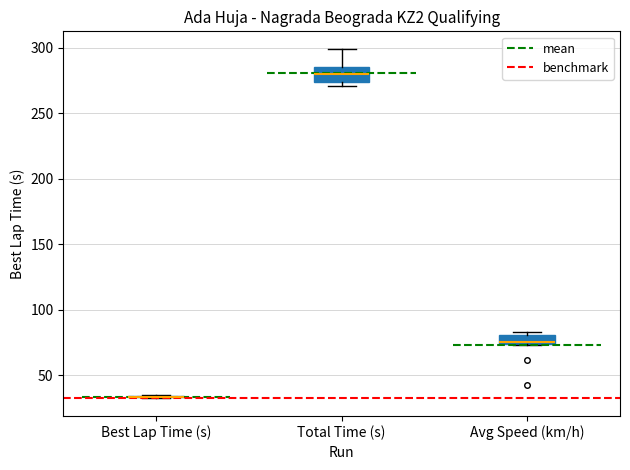

Where is the upper edge of the box for Avg Speed (km/h) on the y-axis? The values are not printed on the chart, so give them approximately, as read against the axis.

80